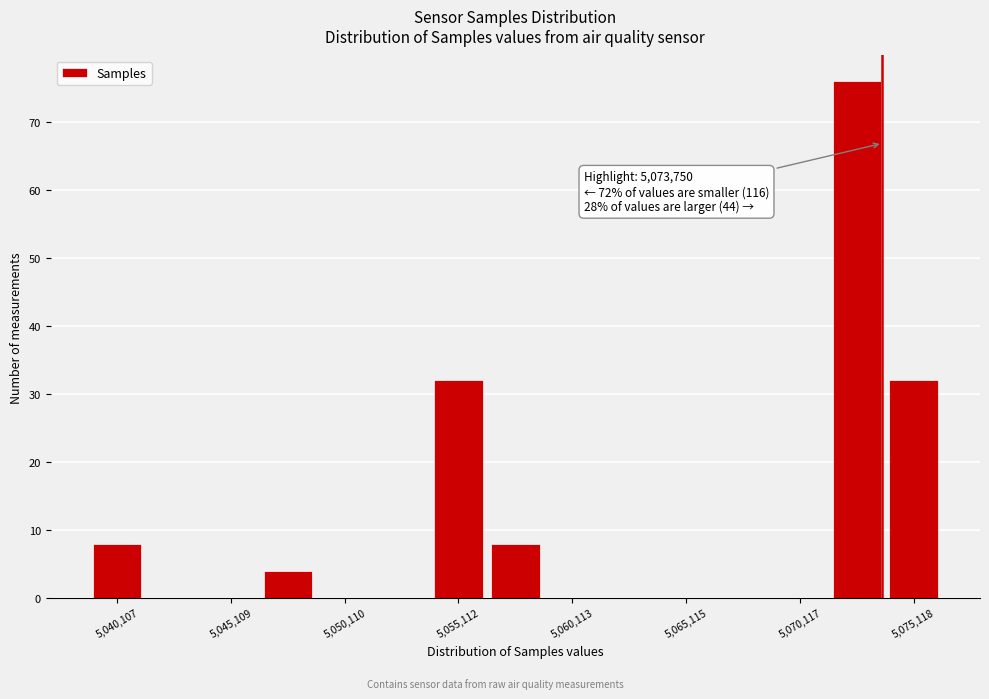

Around what value on the x-axis is the tallest bar? Give the approximate position of its centre, as read against the axis.

5073000